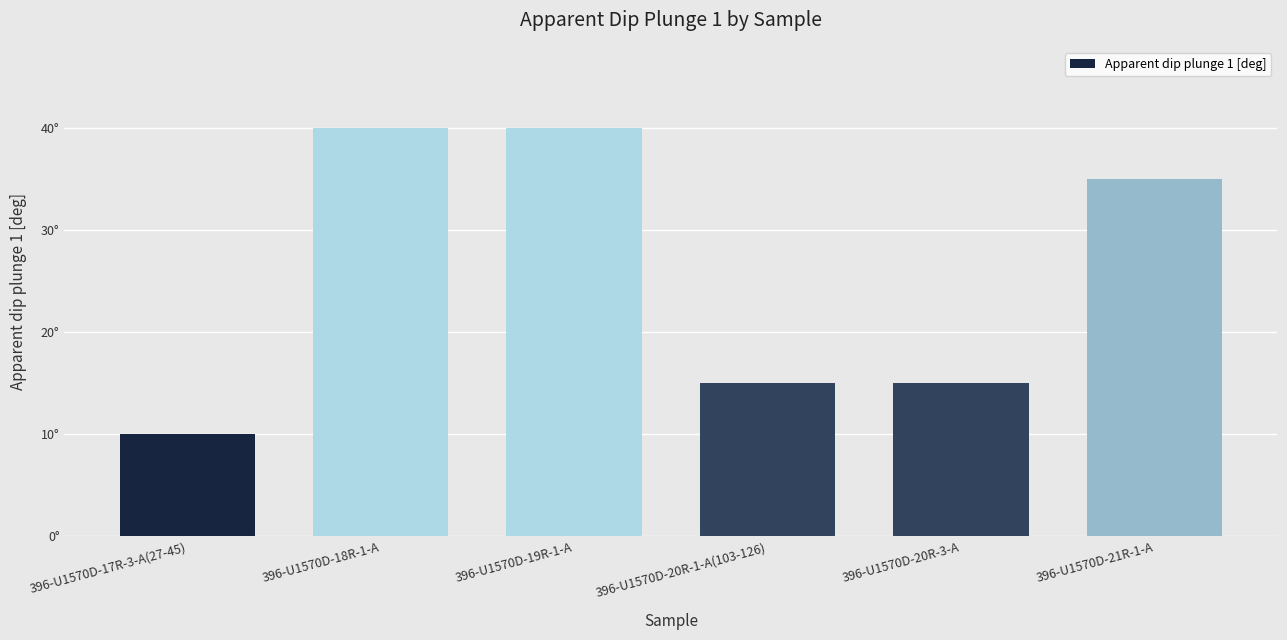

What is the label of the 6th bar from the left?

396-U1570D-21R-1-A